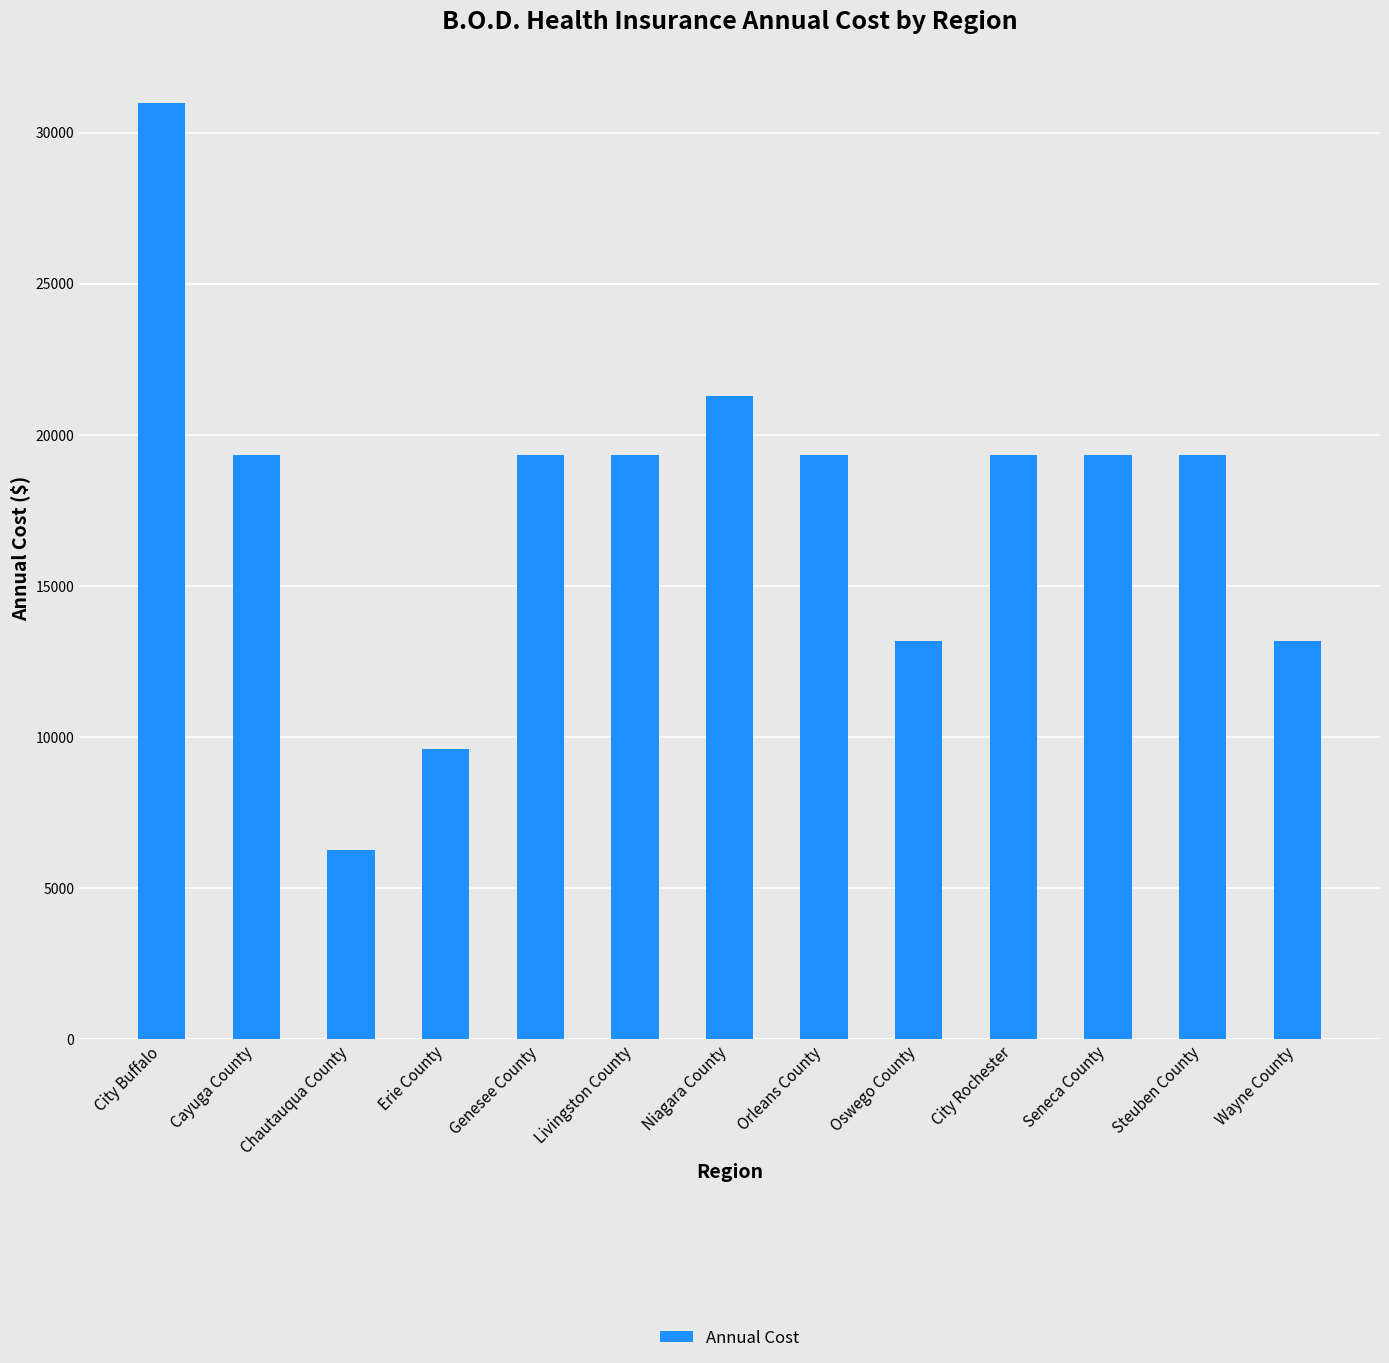

What is the label of the 5th bar from the left?

Genesee County